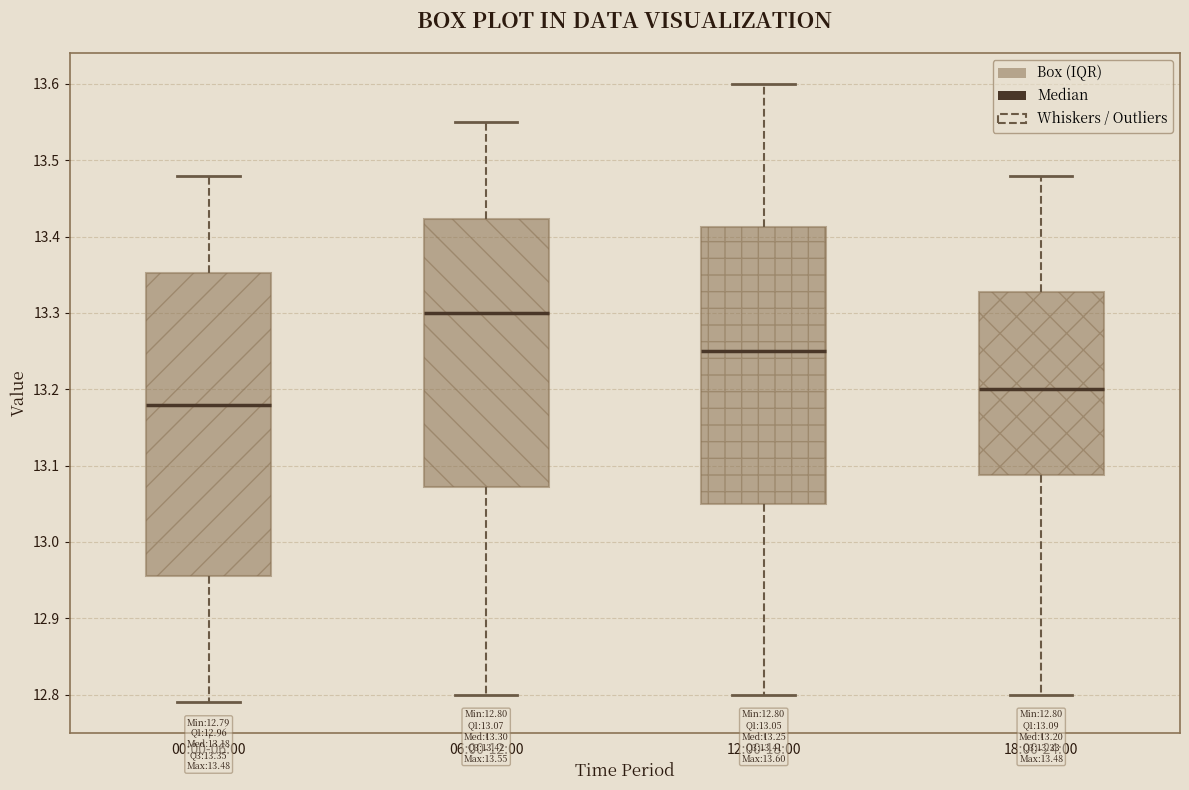

Which box's median line is the lowest?

00:00-06:00